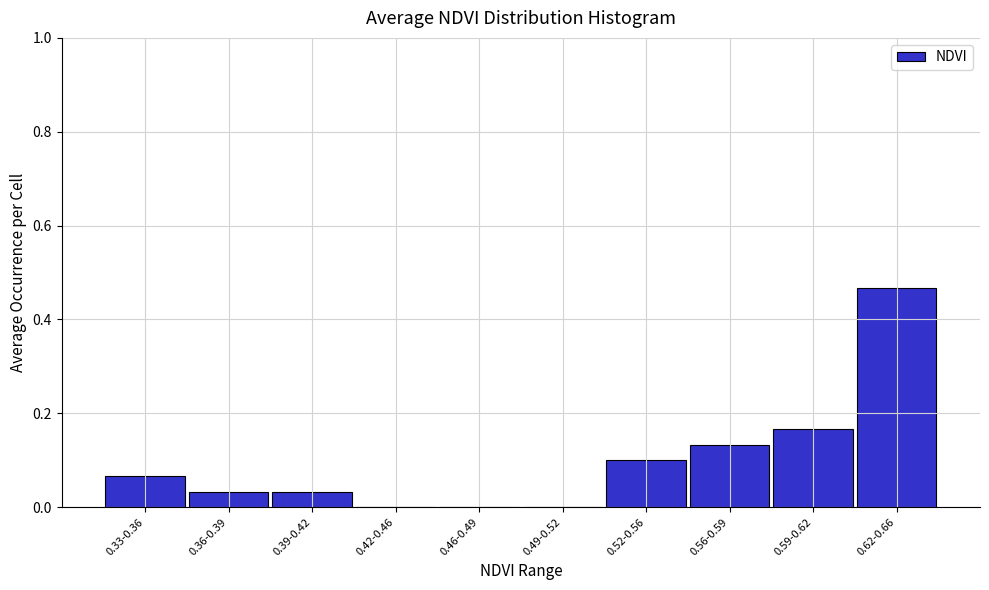

Which category has the highest value across all series?

0.62-0.66